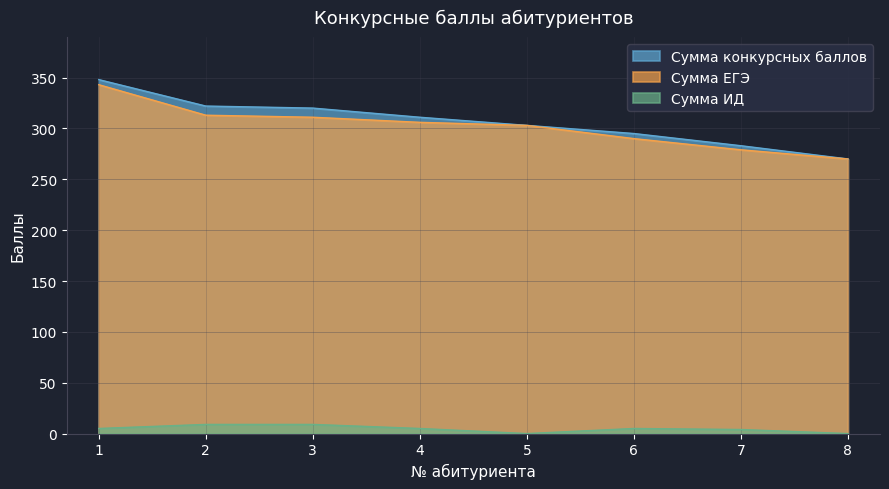

Which series changed the most between 1 and 8?

Сумма конкурсных баллов